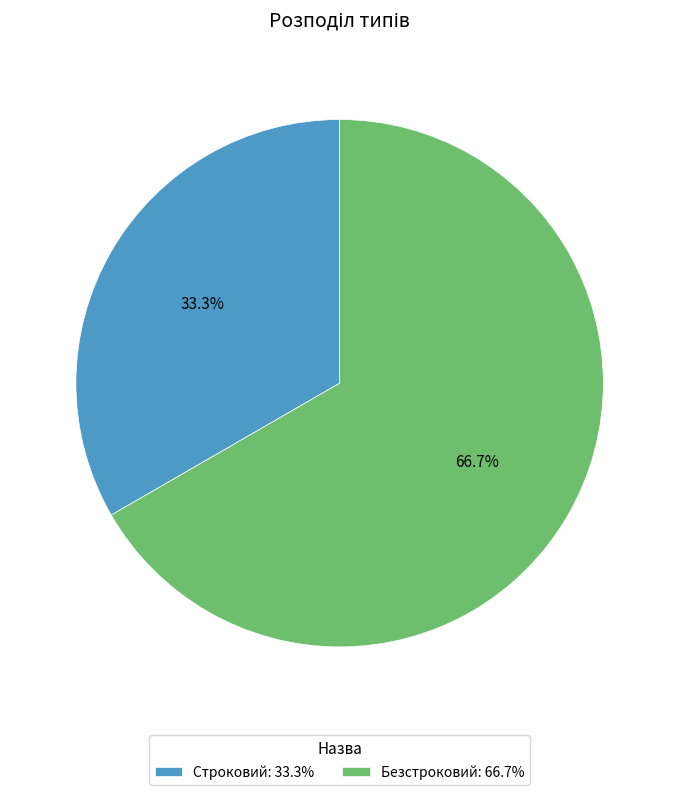

Is Строковий the majority of the pie?

No